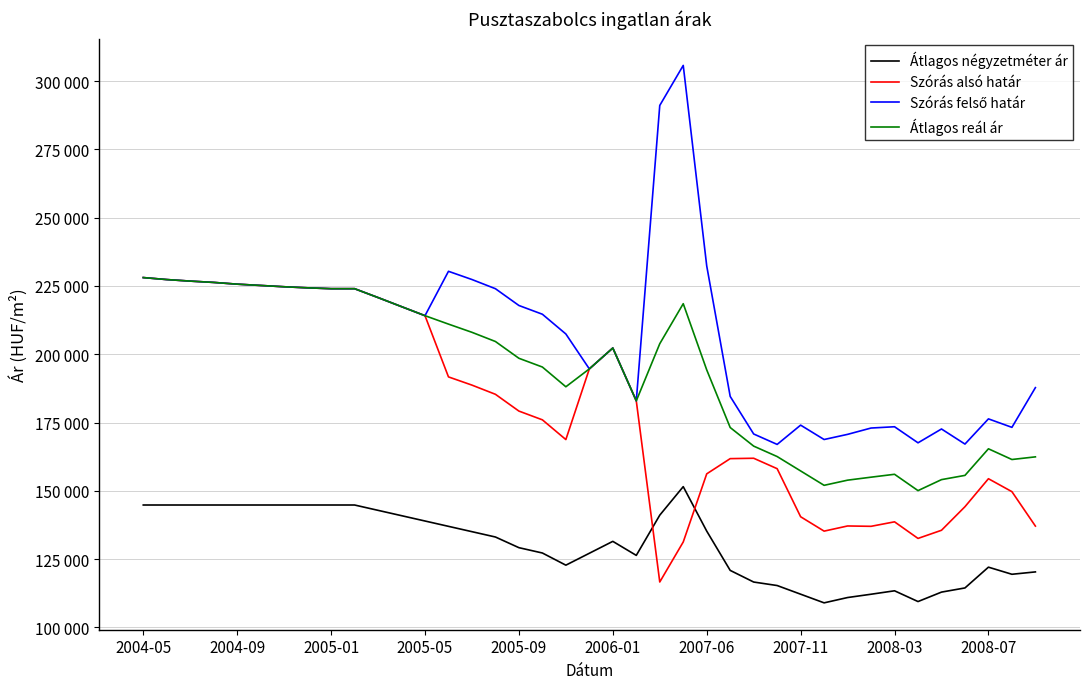

How many intersections are there between Szórás alsó határ and Átlagos négyzetméter ár?

2